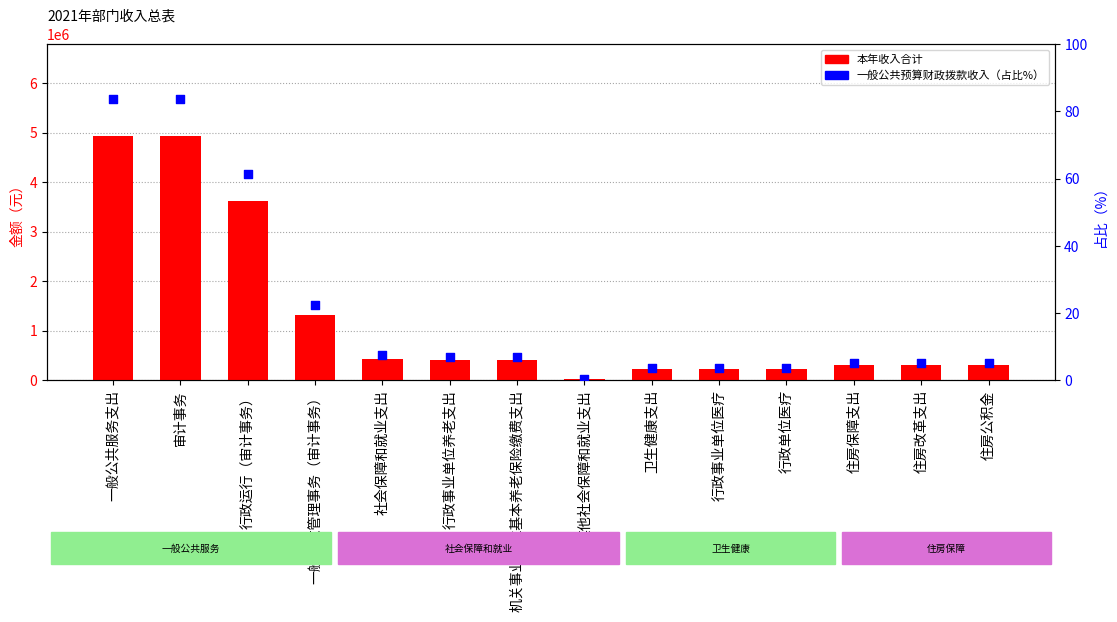

Is the value of 本年收入合计 at 住房保障支出 greater than the value of 一般公共预算财政拨款收入（占比%） at 一般行政管理事务（审计事务）?

Yes